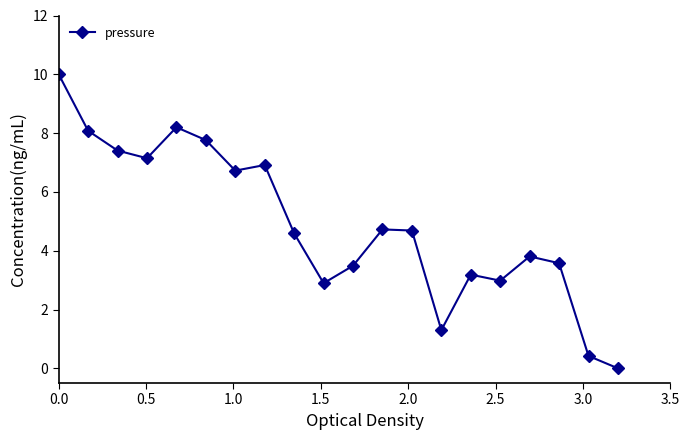

Reading left to right, what are all the values shown in this chart?

10.0	8.1	7.4	7.1	8.2	7.8	6.7	6.9	4.6	2.9	3.5	4.7	4.7	1.3	3.2	3.0	3.8	3.6	0.4	0.0